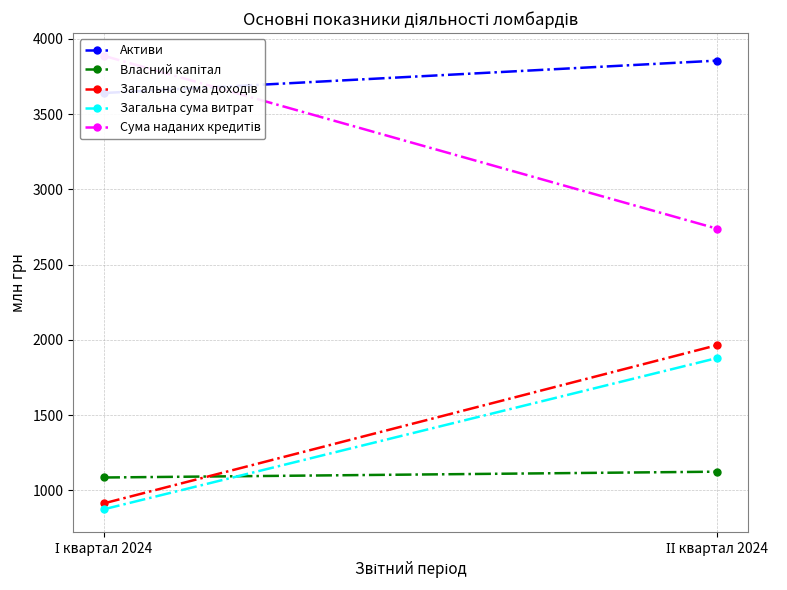

True or false: Власний капітал has a value of 1819.5 at І квартал 2024.

False